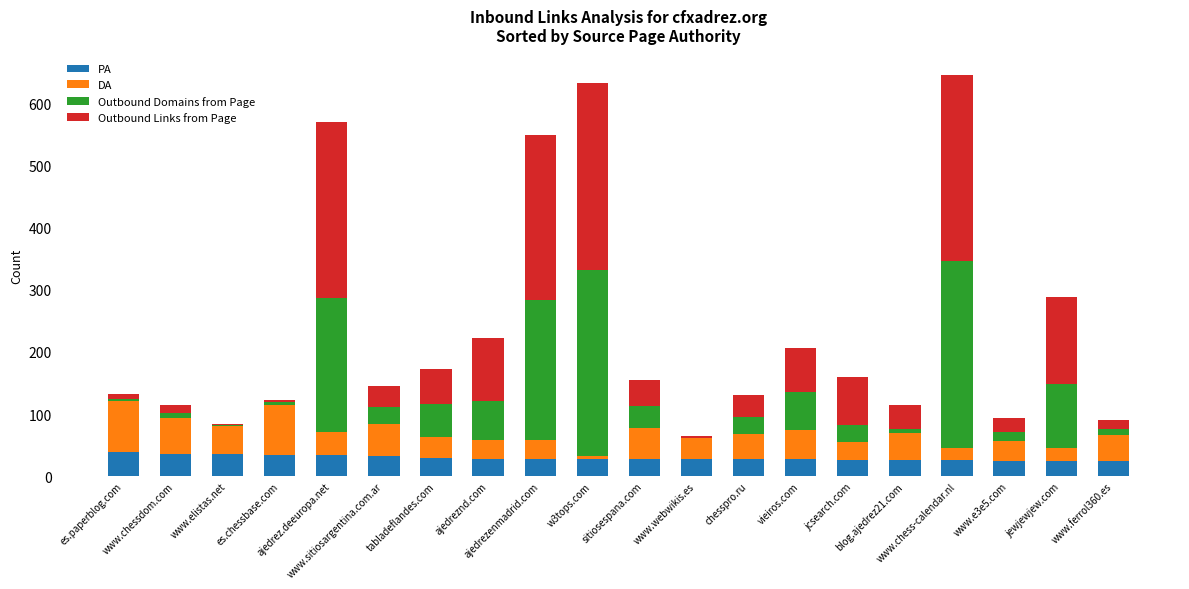

What is the highest value of the PA series?

39